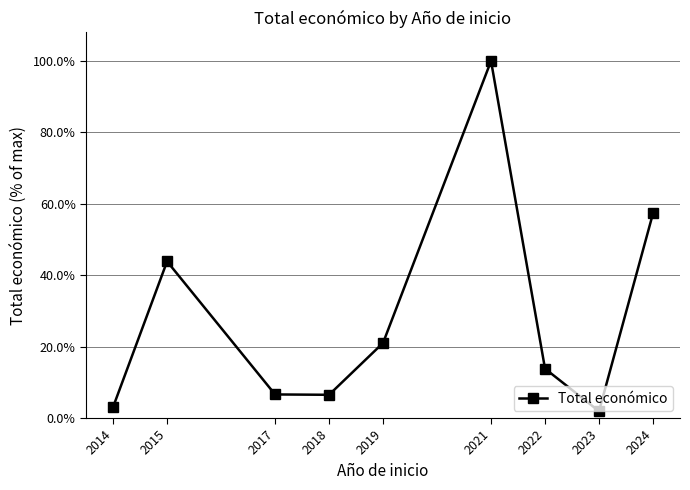

What value does the data have at 2017?

0.1